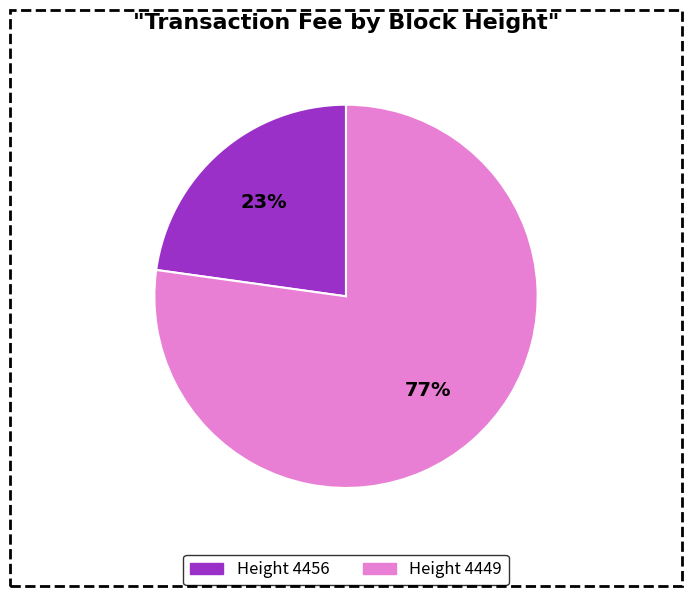

What is the ratio of the value at Height 4456 to the value at Height 4449?

0.3